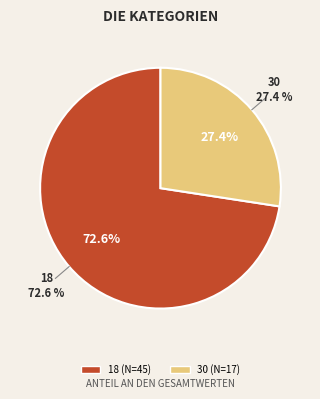

Is it true that 18 is 73% of the pie?

True